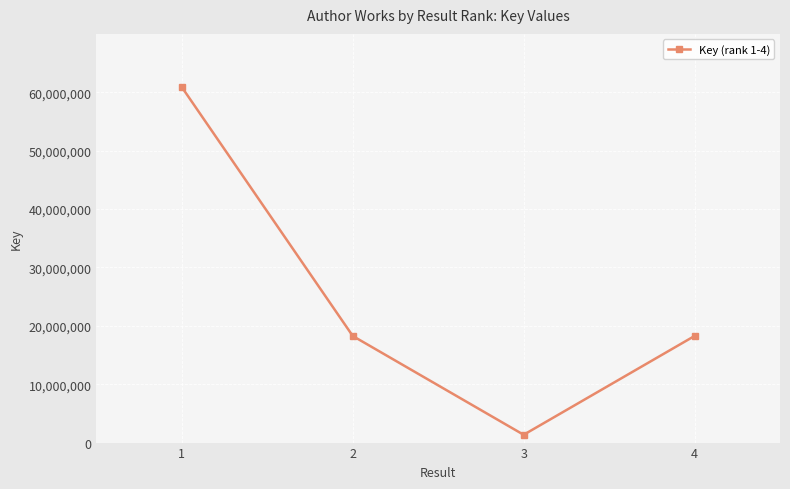

What is the sum of all values?

98688789